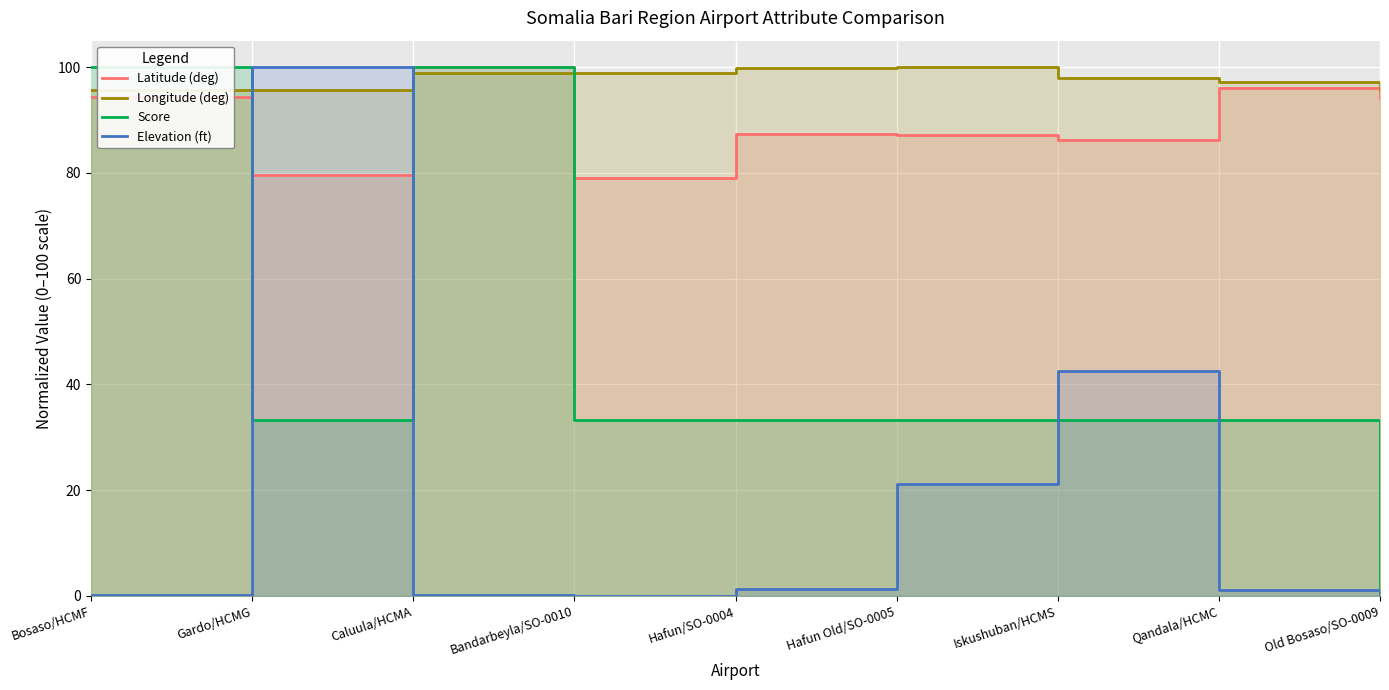

What is the difference between the highest and lowest values at Hafun Old/SO-0005?

78.9